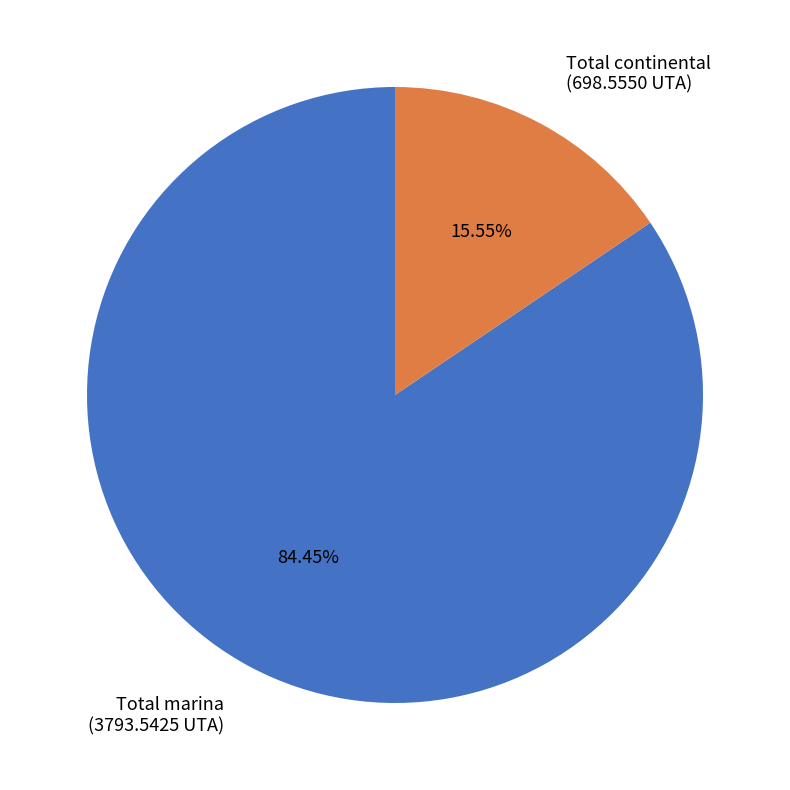

Which category accounts for the majority?

Total marina